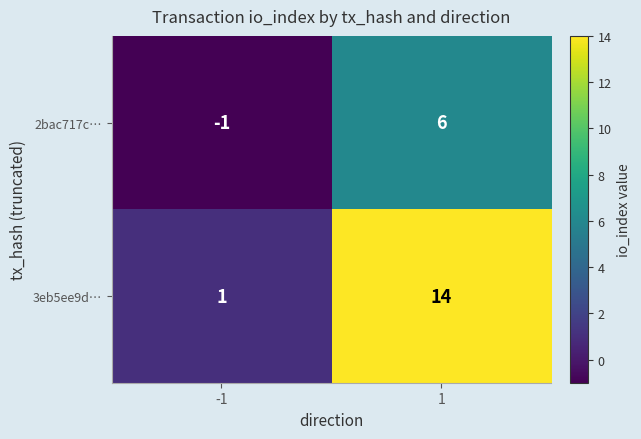

What is the sum of the 3eb5ee9d… values at 1 and -1?

15